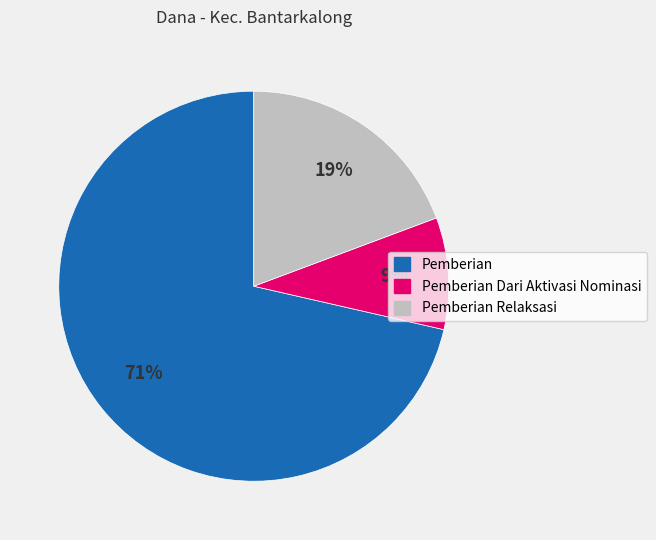

Does any single category account for the majority?

Yes